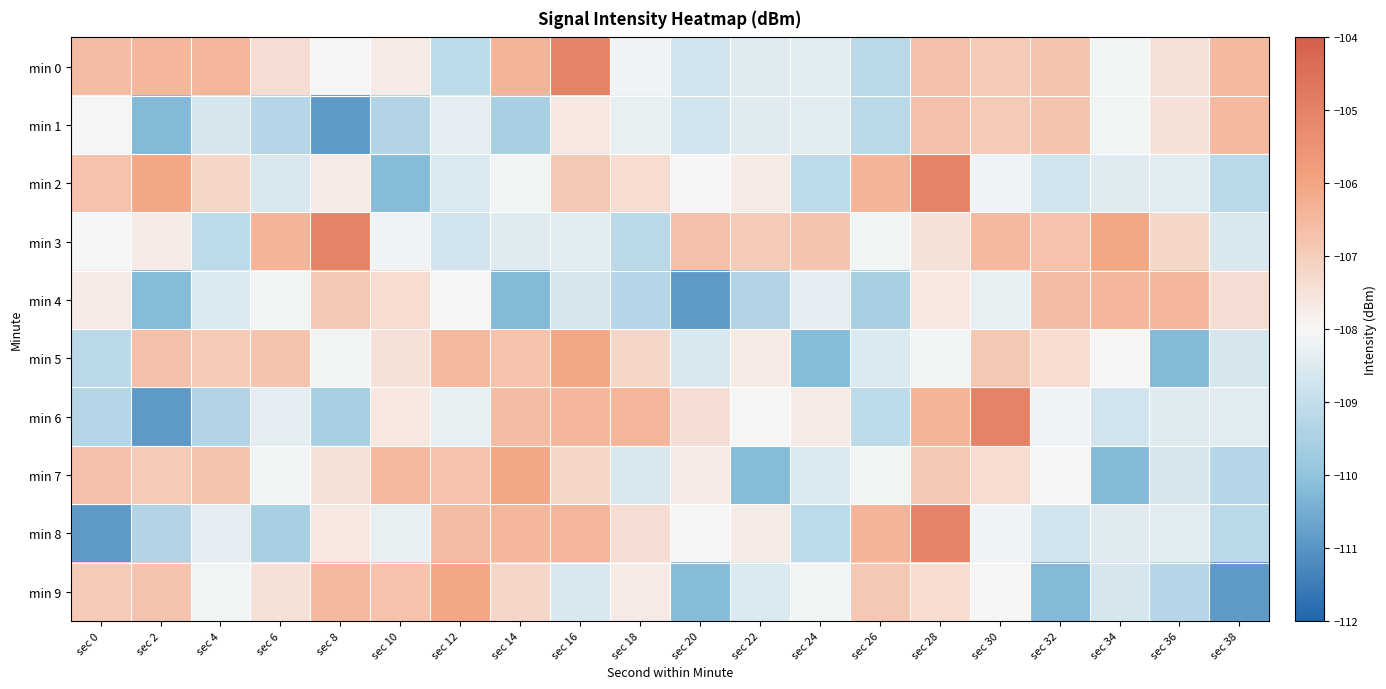

Reading left to right, what are all the values shown in this chart?

min 0: sec 0=-106.6	sec 2=-106.5	sec 4=-106.4	sec 6=-107.4	sec 8=-108.1	sec 10=-107.7	sec 12=-109.1	sec 14=-106.4	sec 16=-105.1	sec 18=-108.1	sec 20=-108.7	sec 22=-108.5	sec 24=-108.4	sec 26=-109.2	sec 28=-106.7	sec 30=-106.9	sec 32=-106.8	sec 34=-108.1	sec 36=-107.5	sec 38=-106.5
min 1: sec 0=-107.9	sec 2=-110.2	sec 4=-108.6	sec 6=-109.3	sec 8=-110.9	sec 10=-109.4	sec 12=-108.3	sec 14=-109.6	sec 16=-107.6	sec 18=-108.3	sec 20=-108.7	sec 22=-108.5	sec 24=-108.4	sec 26=-109.2	sec 28=-106.7	sec 30=-106.9	sec 32=-106.8	sec 34=-108.1	sec 36=-107.5	sec 38=-106.5
min 2: sec 0=-106.7	sec 2=-106.1	sec 4=-107.2	sec 6=-108.6	sec 8=-107.7	sec 10=-110.2	sec 12=-108.6	sec 14=-108.1	sec 16=-106.9	sec 18=-107.4	sec 20=-108.1	sec 22=-107.7	sec 24=-109.1	sec 26=-106.4	sec 28=-105.1	sec 30=-108.1	sec 32=-108.7	sec 34=-108.5	sec 36=-108.4	sec 38=-109.2
min 3: sec 0=-108.1	sec 2=-107.7	sec 4=-109.1	sec 6=-106.4	sec 8=-105.1	sec 10=-108.1	sec 12=-108.7	sec 14=-108.5	sec 16=-108.4	sec 18=-109.2	sec 20=-106.7	sec 22=-106.9	sec 24=-106.8	sec 26=-108.1	sec 28=-107.5	sec 30=-106.5	sec 32=-106.7	sec 34=-106.1	sec 36=-107.2	sec 38=-108.6
min 4: sec 0=-107.7	sec 2=-110.2	sec 4=-108.6	sec 6=-108.1	sec 8=-106.9	sec 10=-107.4	sec 12=-107.9	sec 14=-110.2	sec 16=-108.6	sec 18=-109.3	sec 20=-110.9	sec 22=-109.4	sec 24=-108.3	sec 26=-109.6	sec 28=-107.6	sec 30=-108.3	sec 32=-106.6	sec 34=-106.5	sec 36=-106.4	sec 38=-107.4
min 5: sec 0=-109.2	sec 2=-106.7	sec 4=-106.9	sec 6=-106.8	sec 8=-108.1	sec 10=-107.5	sec 12=-106.5	sec 14=-106.7	sec 16=-106.1	sec 18=-107.2	sec 20=-108.6	sec 22=-107.7	sec 24=-110.2	sec 26=-108.6	sec 28=-108.1	sec 30=-106.9	sec 32=-107.4	sec 34=-107.9	sec 36=-110.2	sec 38=-108.6
min 6: sec 0=-109.3	sec 2=-110.9	sec 4=-109.4	sec 6=-108.3	sec 8=-109.6	sec 10=-107.6	sec 12=-108.3	sec 14=-106.6	sec 16=-106.5	sec 18=-106.4	sec 20=-107.4	sec 22=-108.1	sec 24=-107.7	sec 26=-109.1	sec 28=-106.4	sec 30=-105.1	sec 32=-108.1	sec 34=-108.7	sec 36=-108.5	sec 38=-108.4
min 7: sec 0=-106.7	sec 2=-106.9	sec 4=-106.8	sec 6=-108.1	sec 8=-107.5	sec 10=-106.5	sec 12=-106.7	sec 14=-106.1	sec 16=-107.2	sec 18=-108.6	sec 20=-107.7	sec 22=-110.2	sec 24=-108.6	sec 26=-108.1	sec 28=-106.9	sec 30=-107.4	sec 32=-107.9	sec 34=-110.2	sec 36=-108.6	sec 38=-109.3
min 8: sec 0=-110.9	sec 2=-109.4	sec 4=-108.3	sec 6=-109.6	sec 8=-107.6	sec 10=-108.3	sec 12=-106.6	sec 14=-106.5	sec 16=-106.4	sec 18=-107.4	sec 20=-108.1	sec 22=-107.7	sec 24=-109.1	sec 26=-106.4	sec 28=-105.1	sec 30=-108.1	sec 32=-108.7	sec 34=-108.5	sec 36=-108.4	sec 38=-109.2
min 9: sec 0=-106.9	sec 2=-106.8	sec 4=-108.1	sec 6=-107.5	sec 8=-106.5	sec 10=-106.7	sec 12=-106.1	sec 14=-107.2	sec 16=-108.6	sec 18=-107.7	sec 20=-110.2	sec 22=-108.6	sec 24=-108.1	sec 26=-106.9	sec 28=-107.4	sec 30=-107.9	sec 32=-110.2	sec 34=-108.6	sec 36=-109.3	sec 38=-110.9